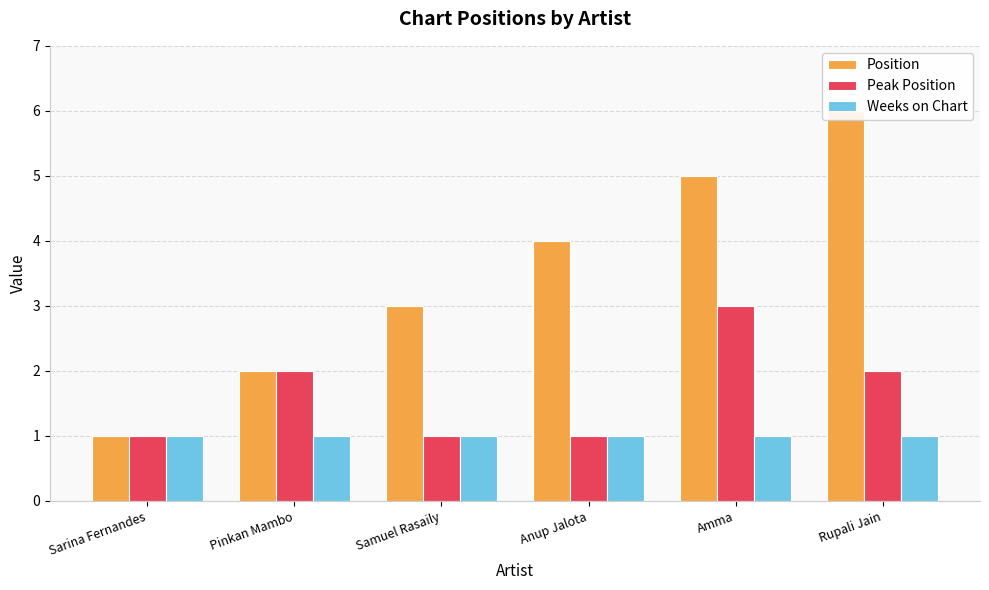

What is the highest value of the Weeks on Chart series?

1